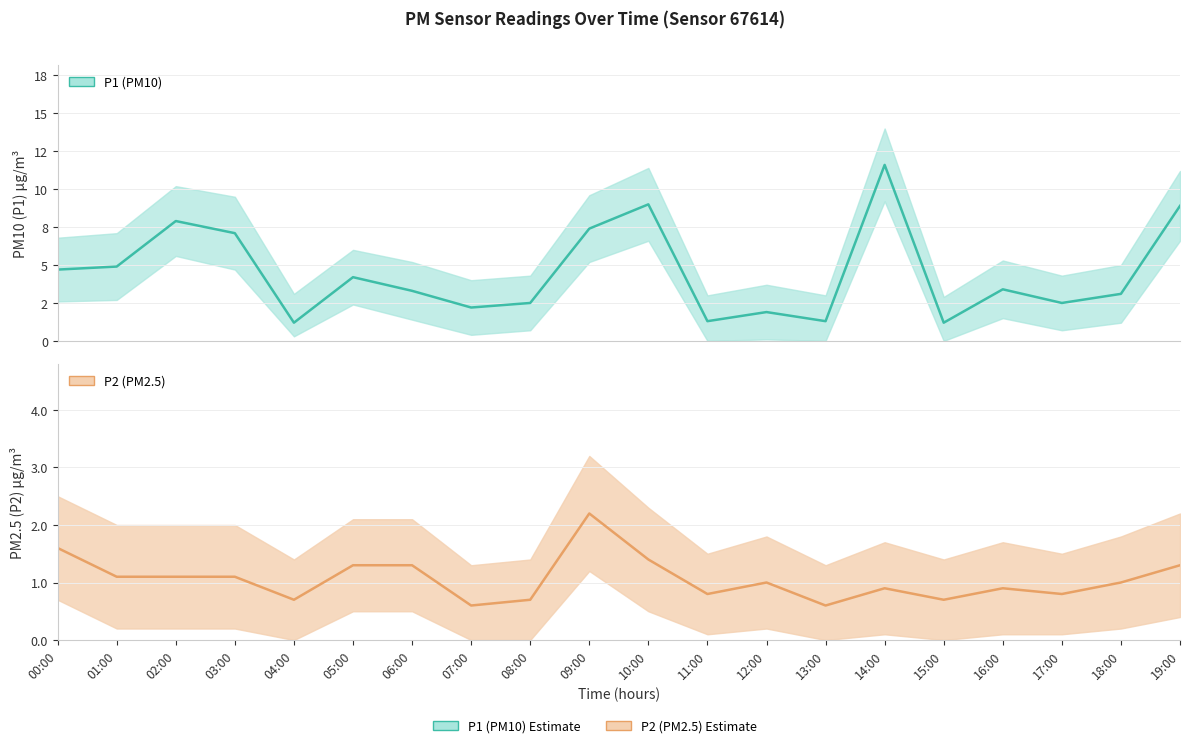

At how many categories does at least one series exceed 3?

12